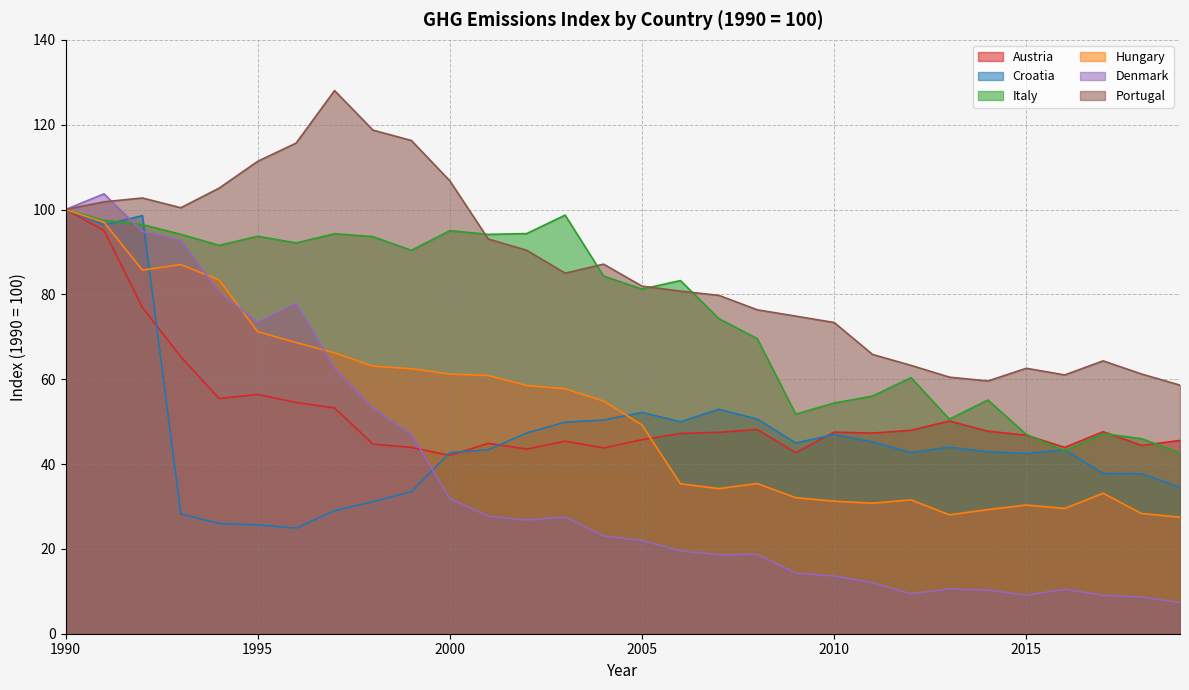

How many data points does each series have?

30